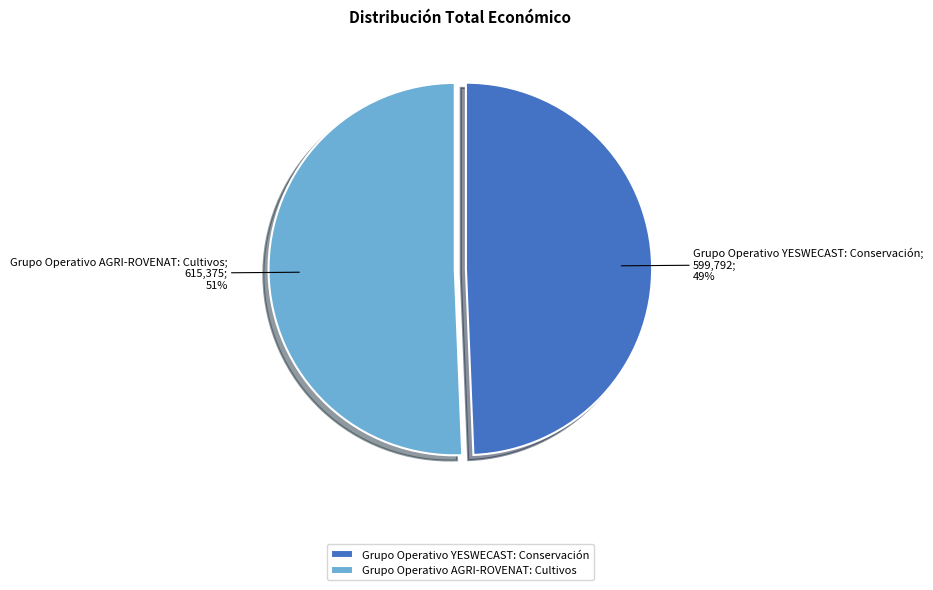

Do Grupo Operativo AGRI-ROVENAT: Cultivos and Grupo Operativo YESWECAST: Conservación together represent more than half of the pie?

Yes